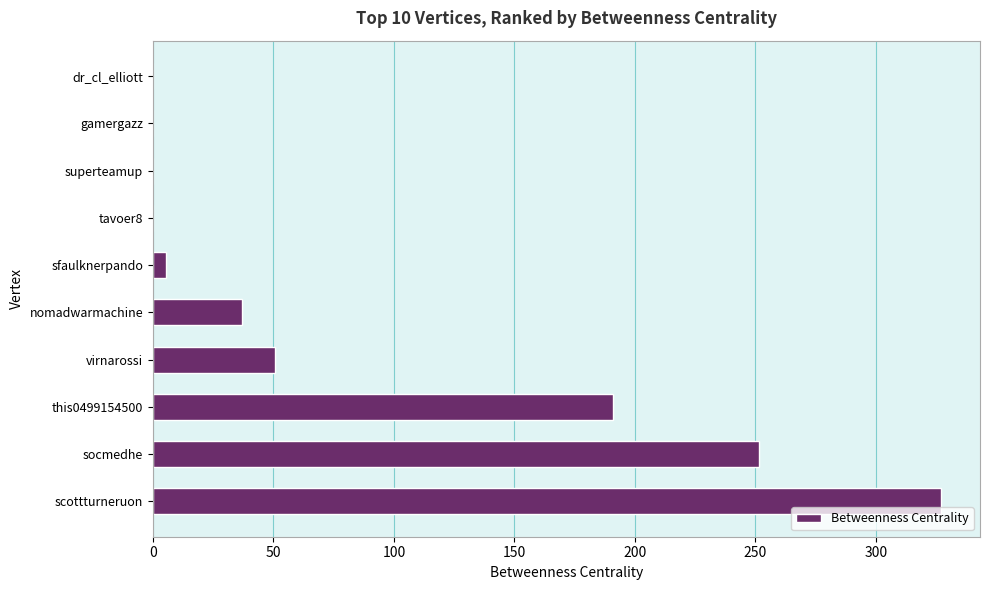

The chart shows a value of 46.8 at this0499154500. True or false?

False